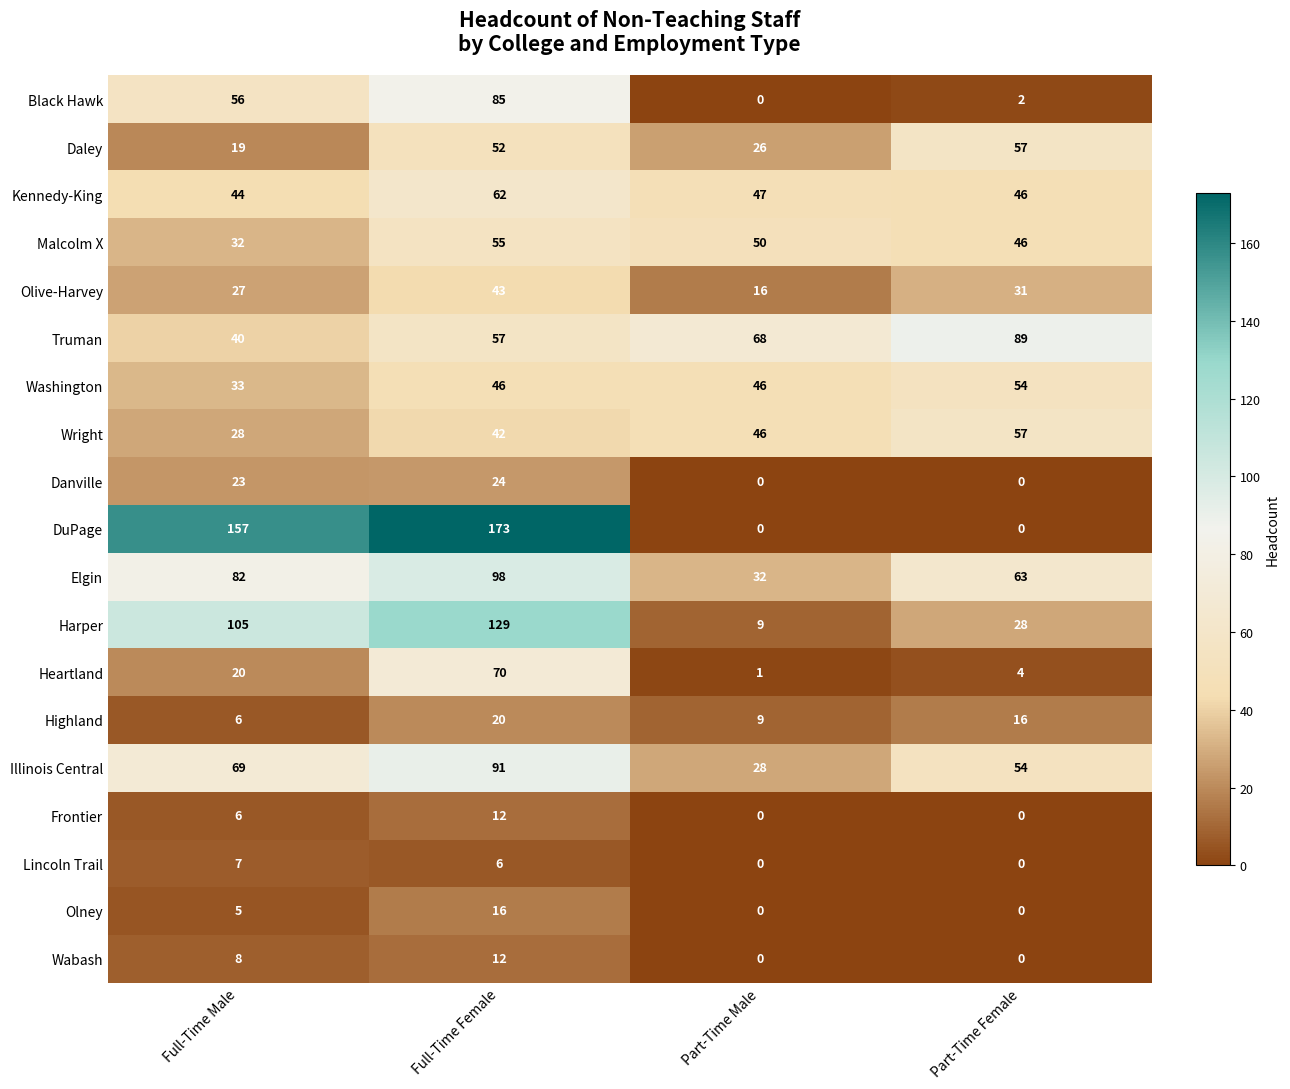

What is the sum of the Highland values at Full-Time Male and Part-Time Female?

22